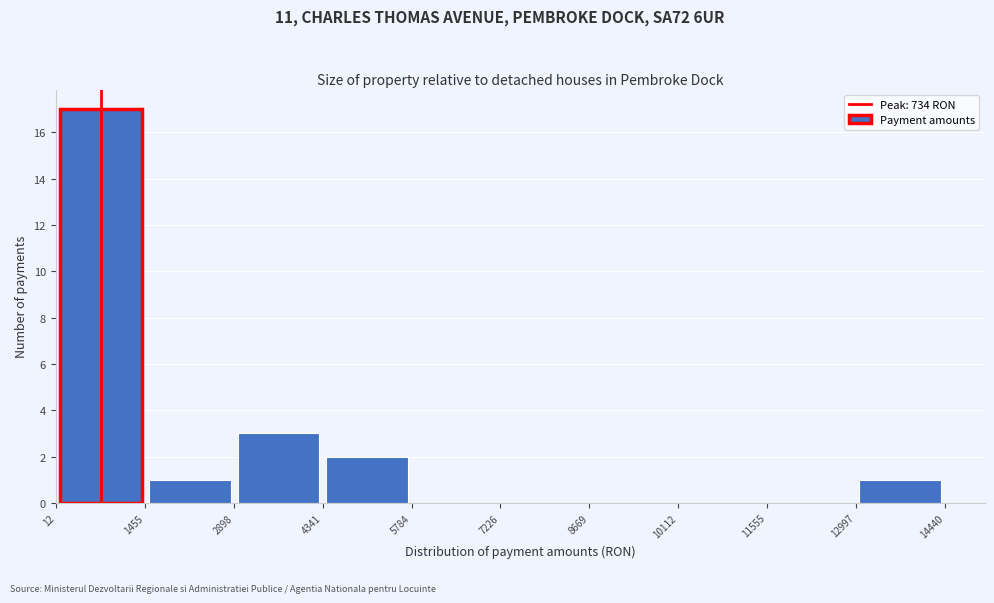

Reading left to right, list every bar in this chart as the range it spans on the x-axis followed by its height. The values are not printed on the chart, so give them approximately, as read against the axis.

12 to 1455: 17
1455 to 2898: 1
2898 to 4341: 3
4341 to 5784: 2
5784 to 7226: 0
7226 to 8669: 0
8669 to 10112: 0
10112 to 11555: 0
11555 to 12997: 0
12997 to 14440: 1